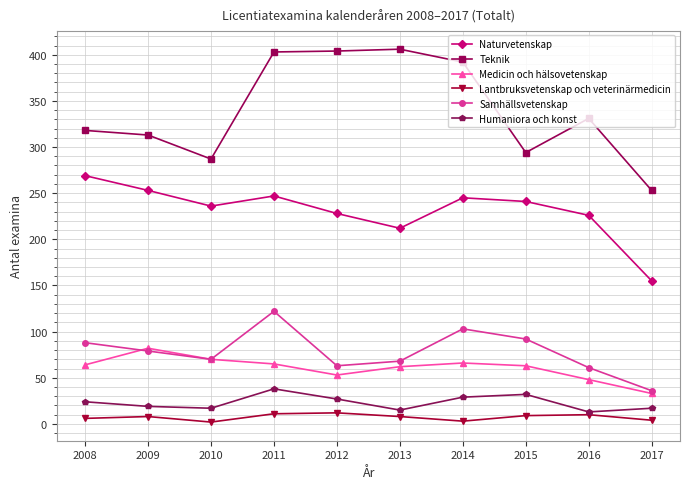

At which category does Naturvetenskap reach its first local valley?

2010